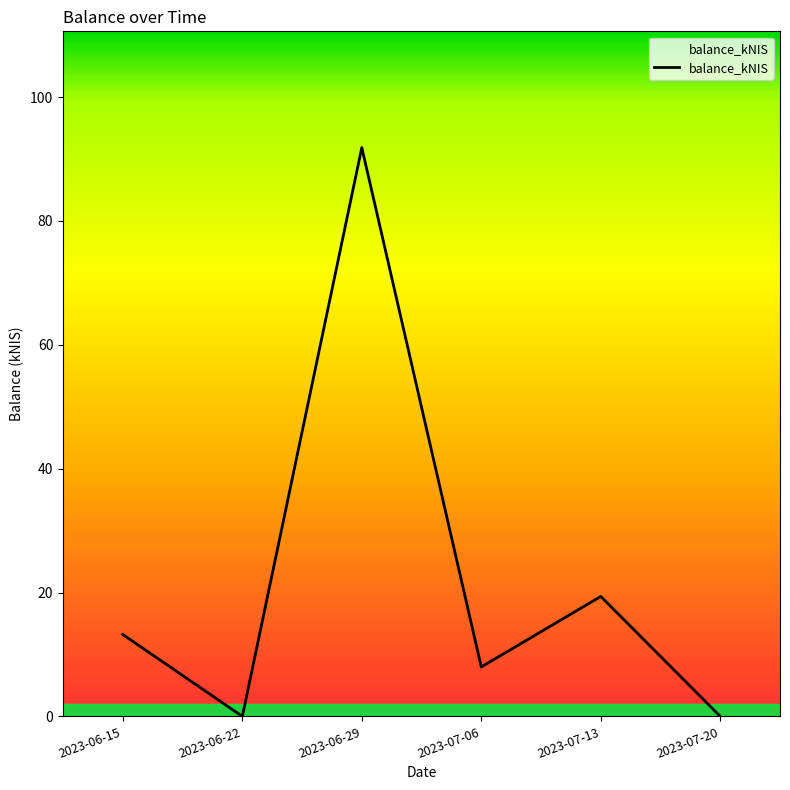

How many lines are shown in the chart?

1